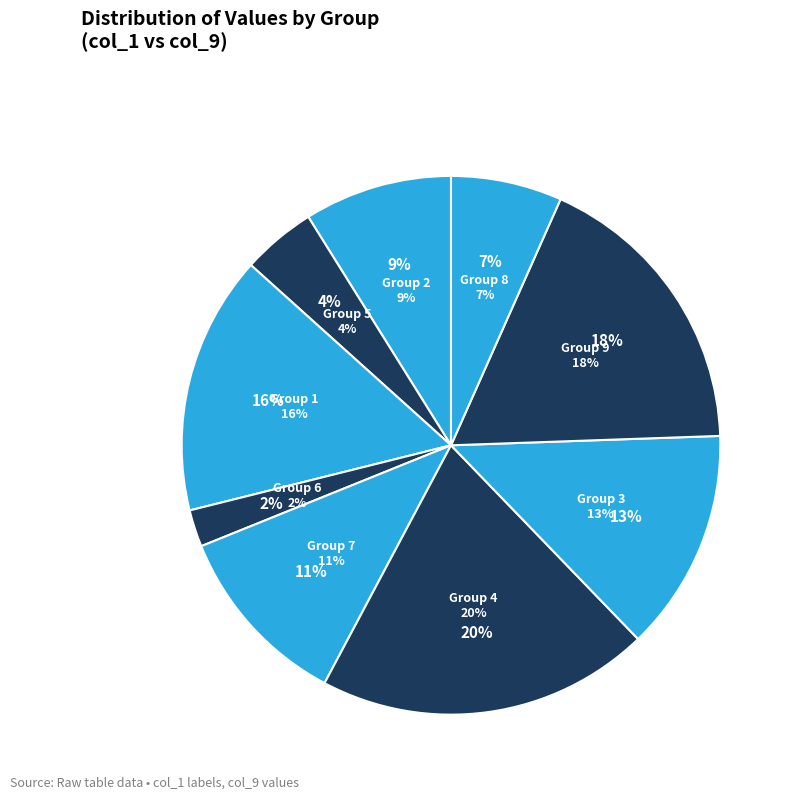

To the nearest percent, what percentage of the pie is 1?

16%